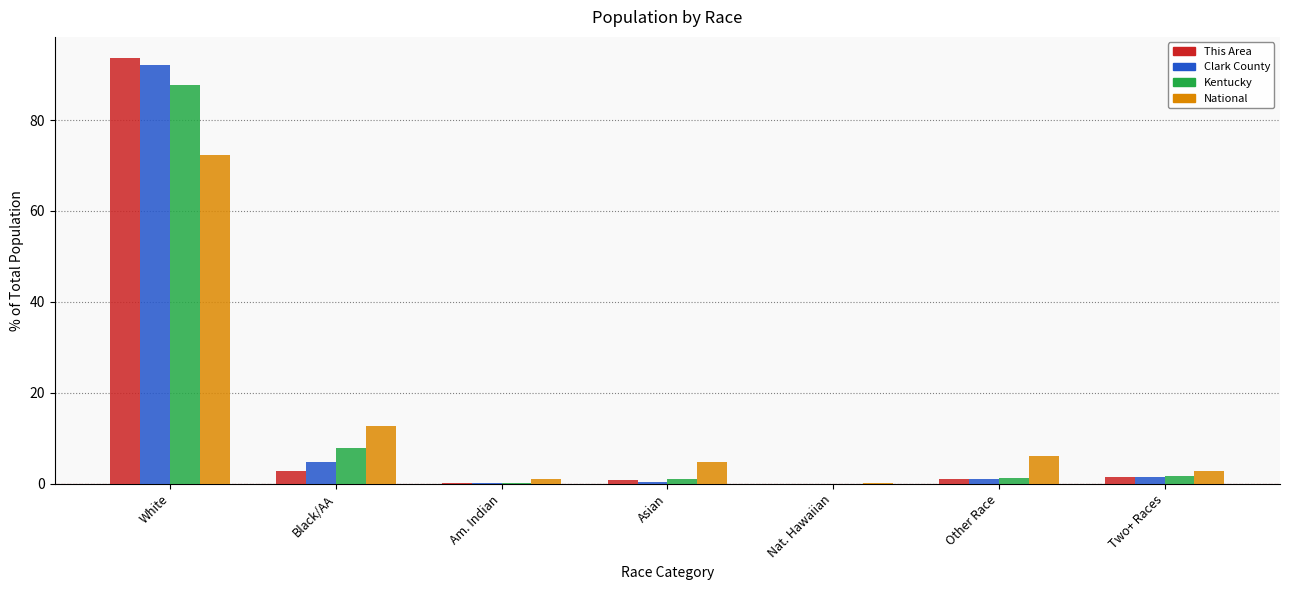

How many groups of bars are there?

7